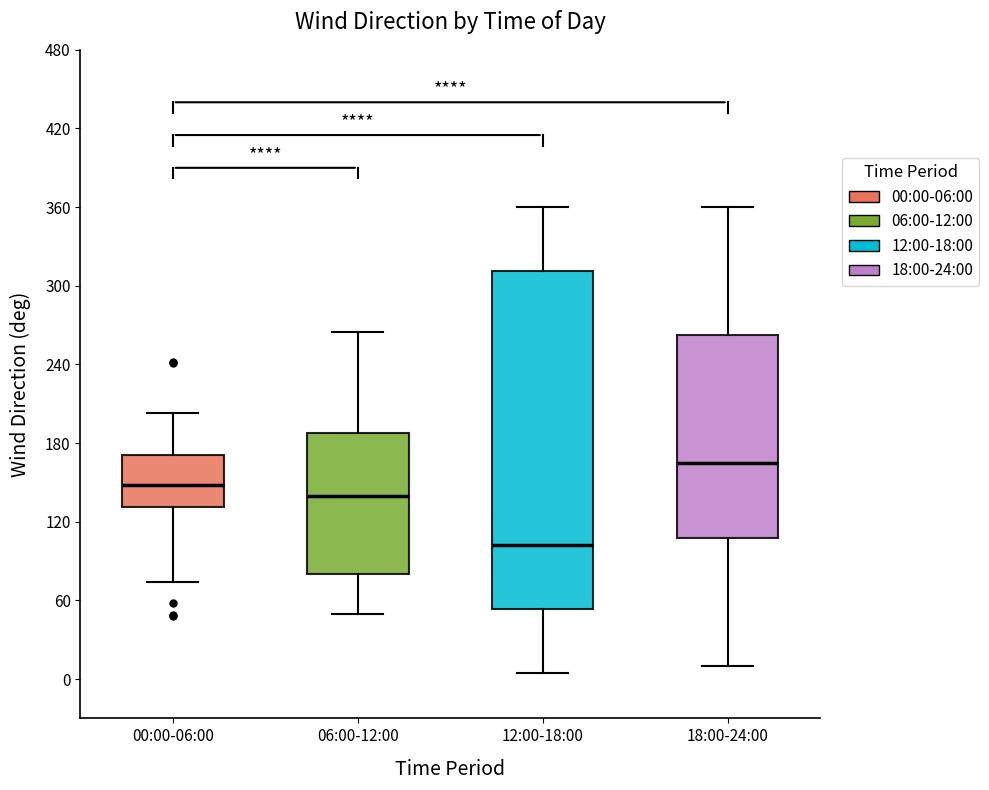

Where does the upper whisker of the box for 00:00-06:00 end on the y-axis? The values are not printed on the chart, so give them approximately, as read against the axis.

200